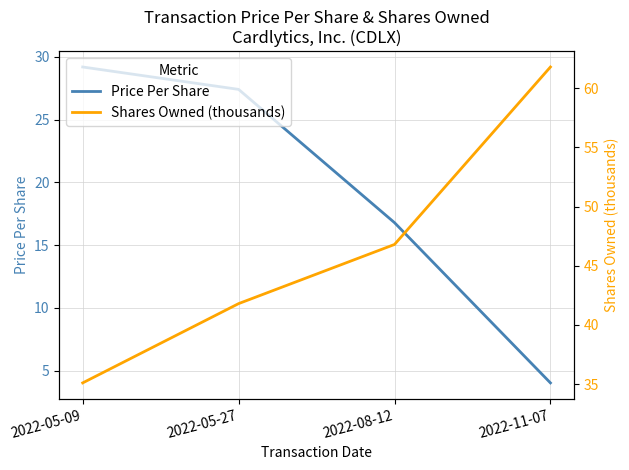

At which label does sharesOwnedFollowingTransaction (thousands) first exceed 46?

2022-08-12